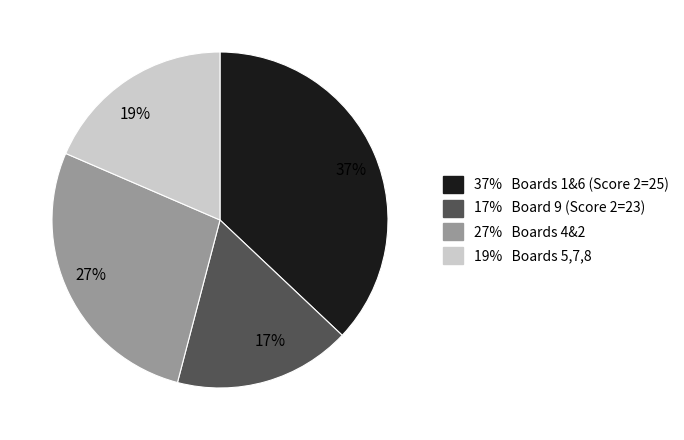

Is the sum of 37% and 27% greater than half?

Yes